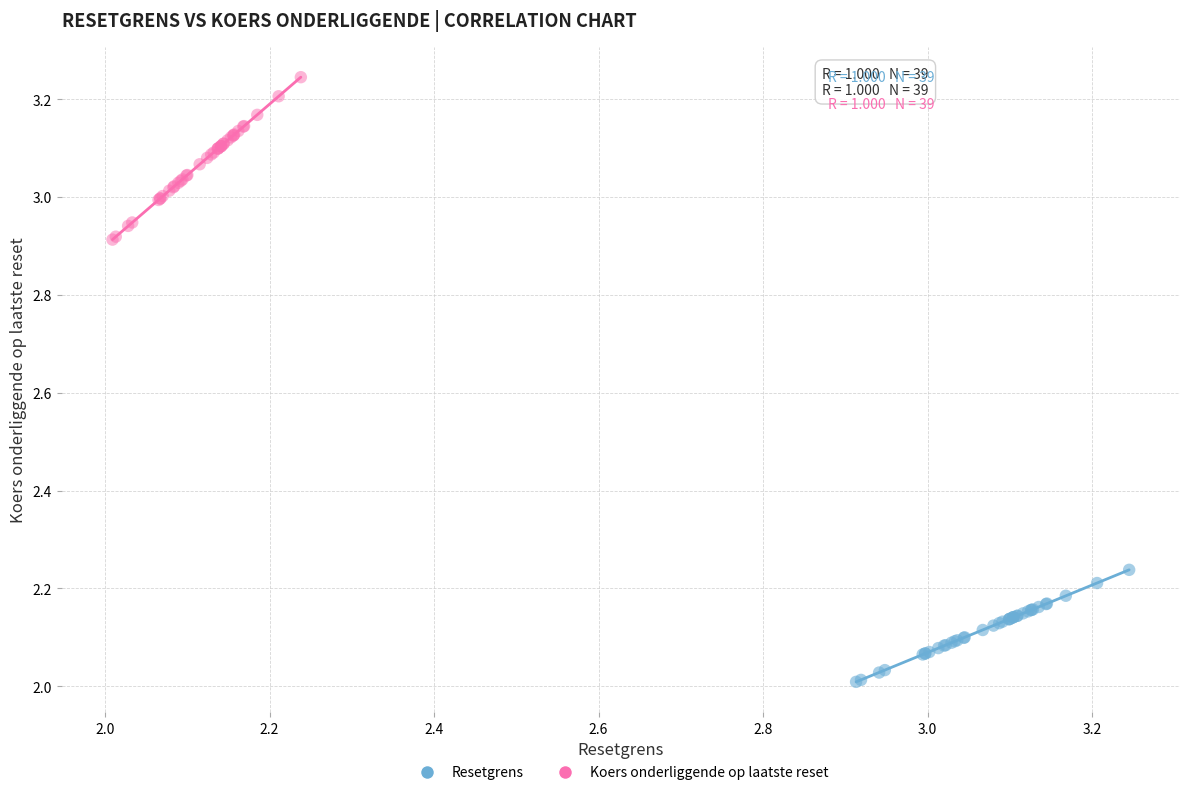

Which series contains the lowest Y value?

Resetgrens